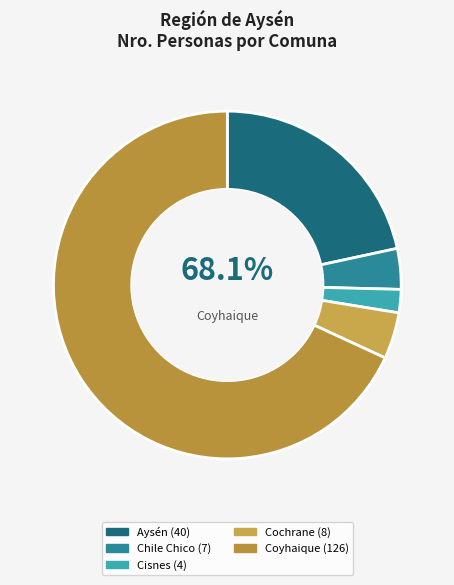

To the nearest percent, what is the combined percentage of Cisnes and Chile Chico?

6%